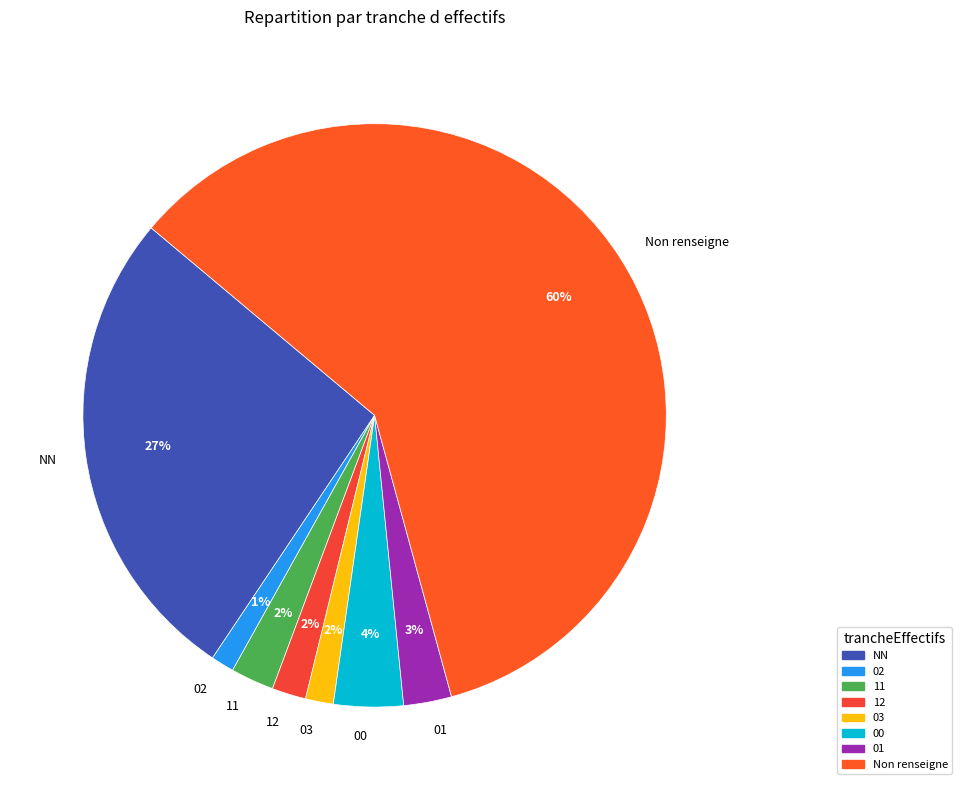

Count the number of slices in the pie.

8